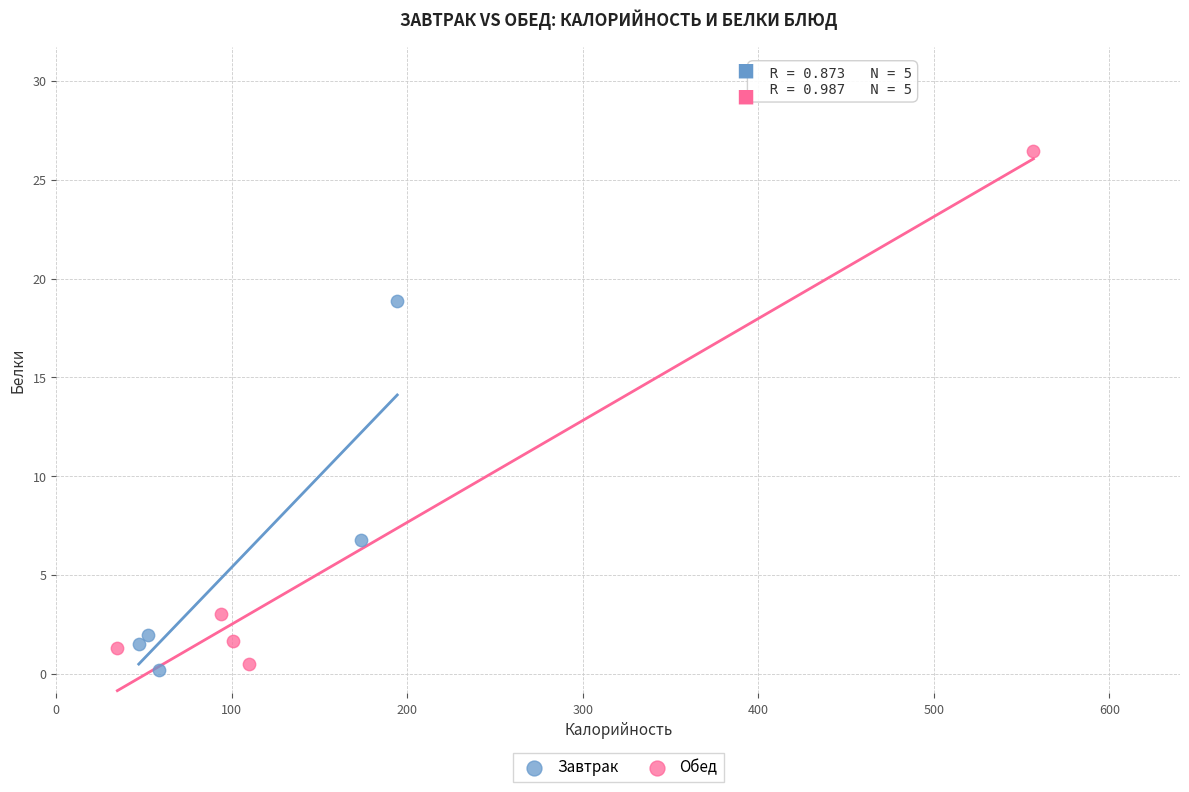

What are all the series names shown in the legend?

Завтрак, Обед